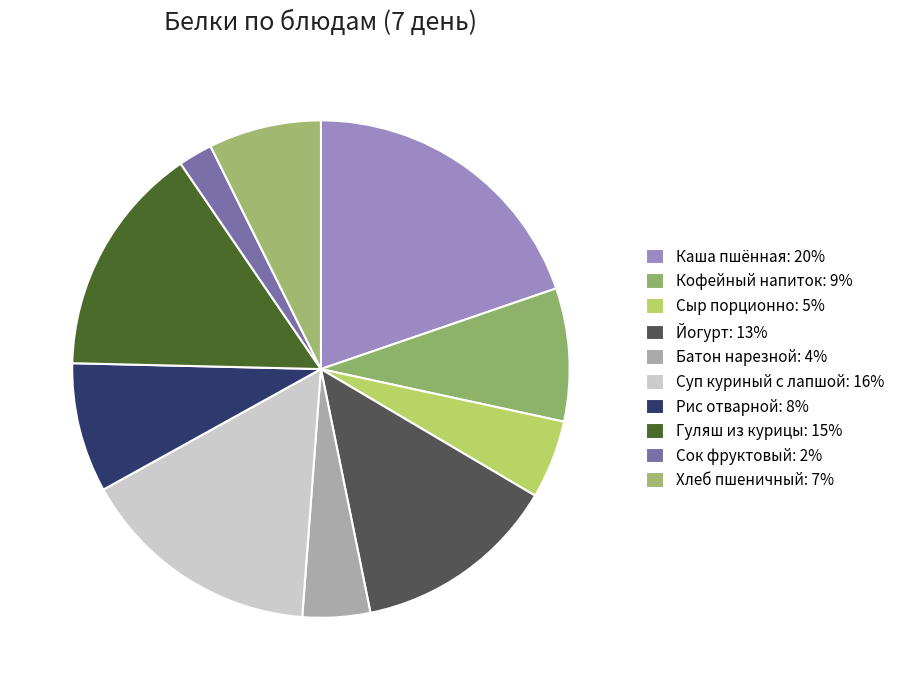

Rank the categories by value from highest to lowest.

Каша пшённая молочная с маслом сливочным, Суп куриный с лапшой, Гуляш из курицы, Йогурт, Кофейный напиток с молоком, Рис отварной, Хлеб пшеничный, Сыр порционно, Батон нарезной, Сок фруктовый